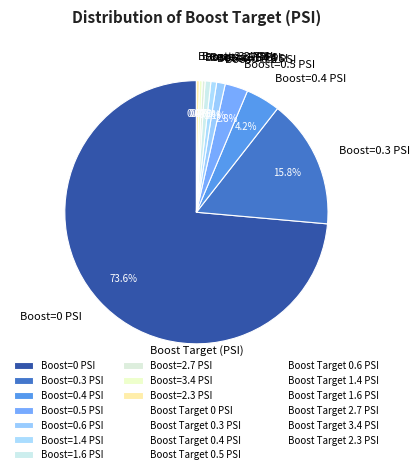

Does any single category account for the majority?

Yes